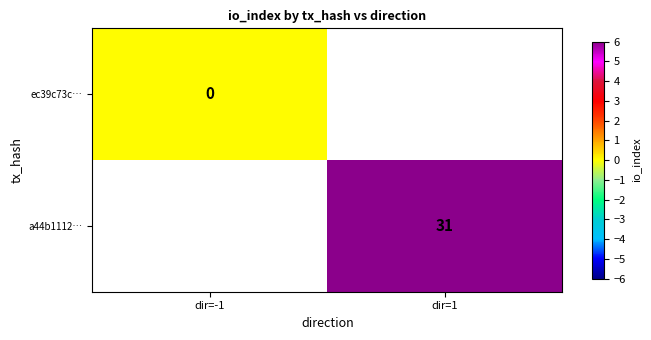

How many distinct data groups are displayed?

2